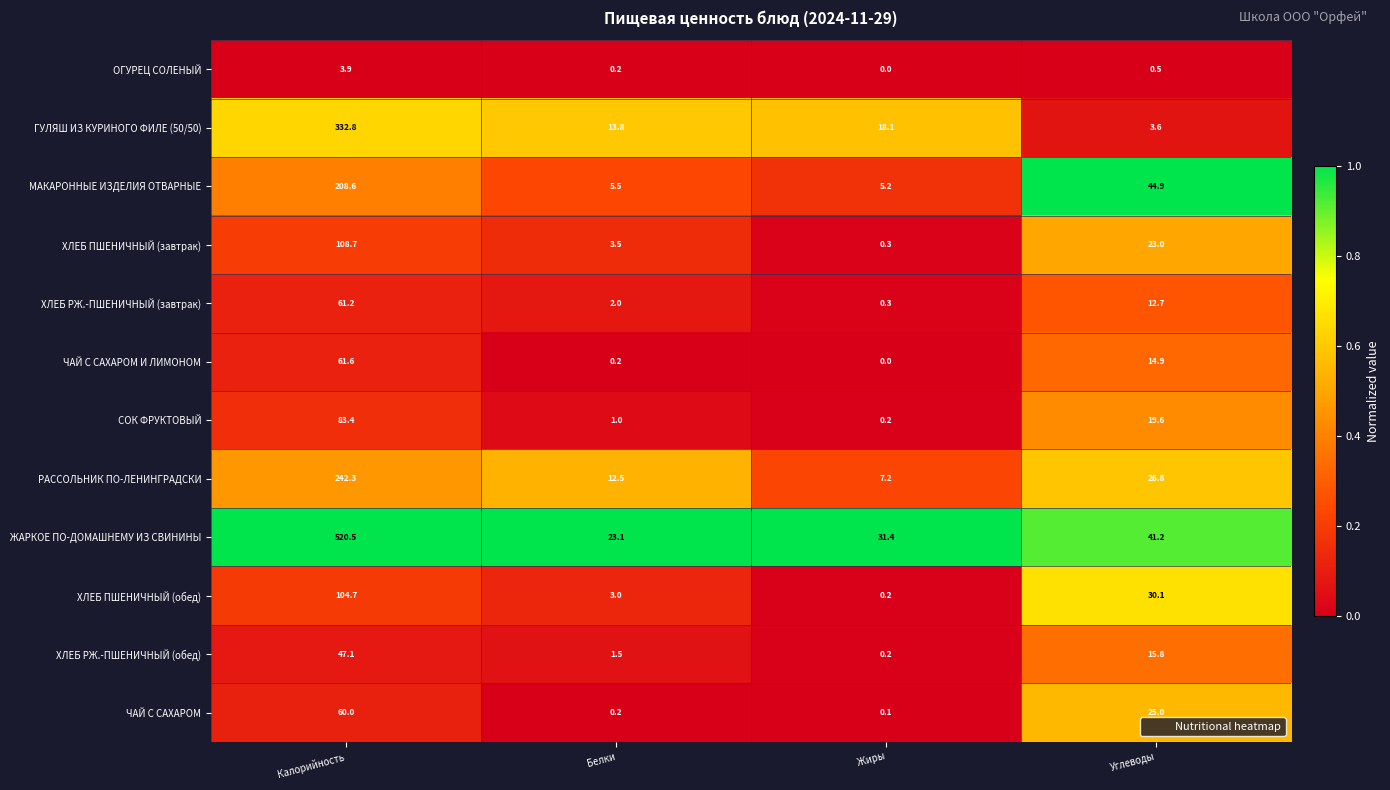

What is the difference between the ЧАЙ С САХАРОМ values at Калорийность and Жиры?

59.9